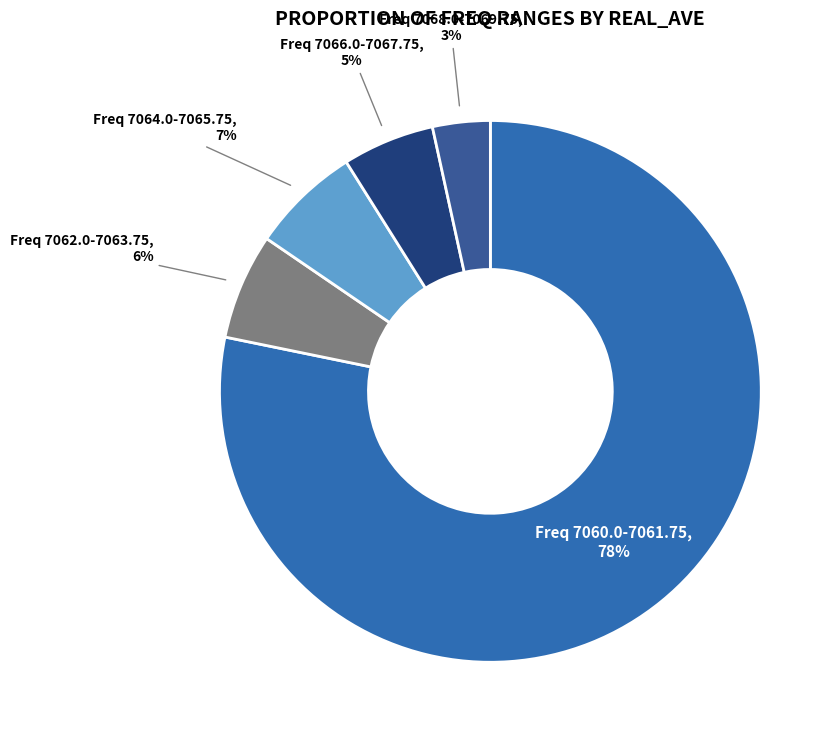

Which slice represents more than half of the pie?

Freq 7060.0-7061.75